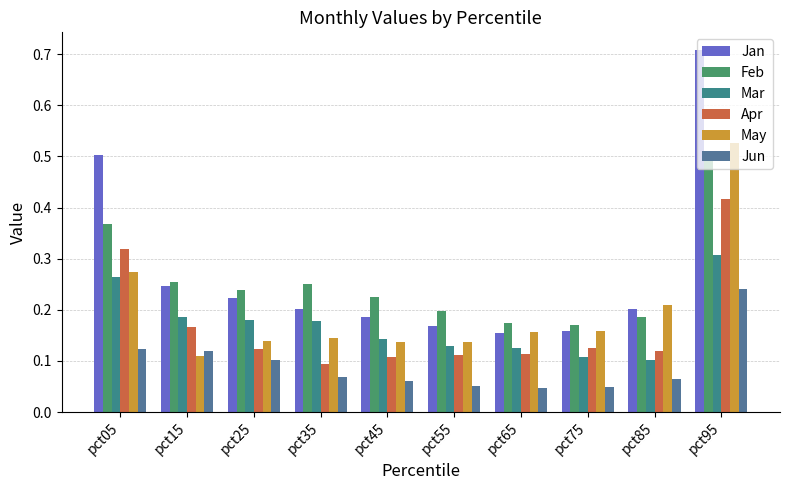

Which label corresponds to the largest value in the chart?

pct95